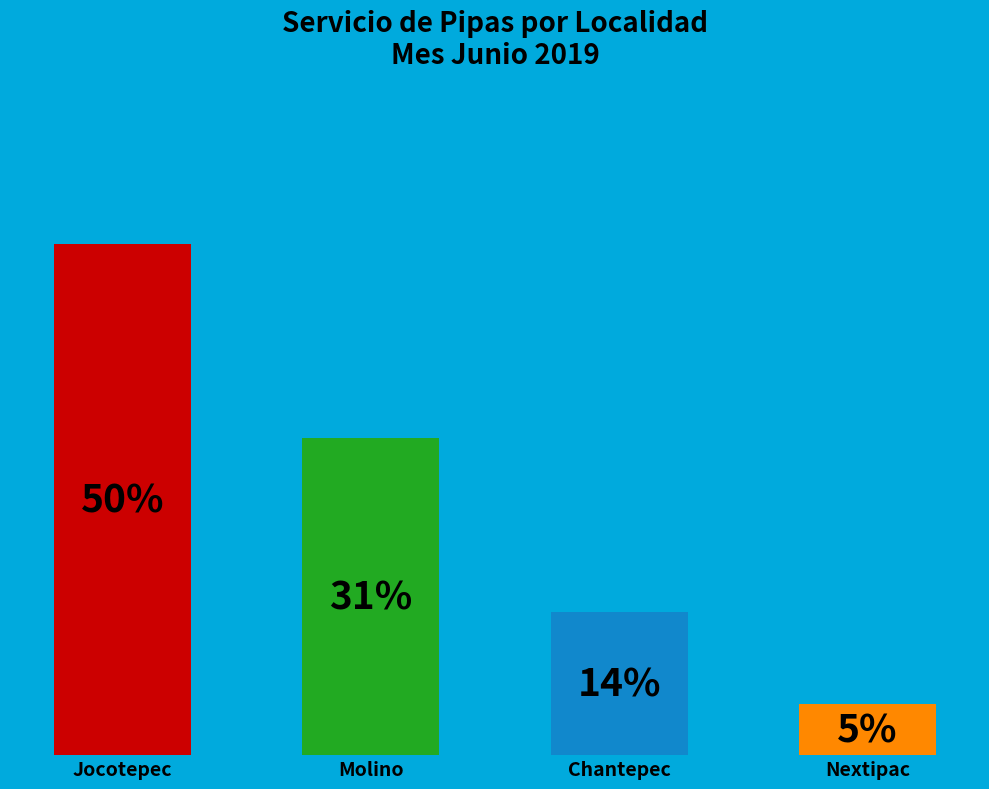

How much of the chart is everything except Jocotepec?

50.0%